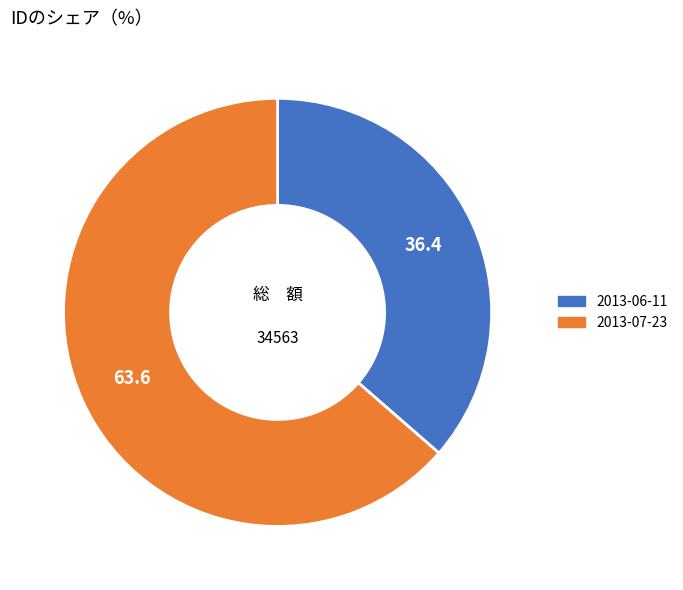

Approximately how many times larger is the value at 2013-06-11 compared to 2013-07-23?

0.6